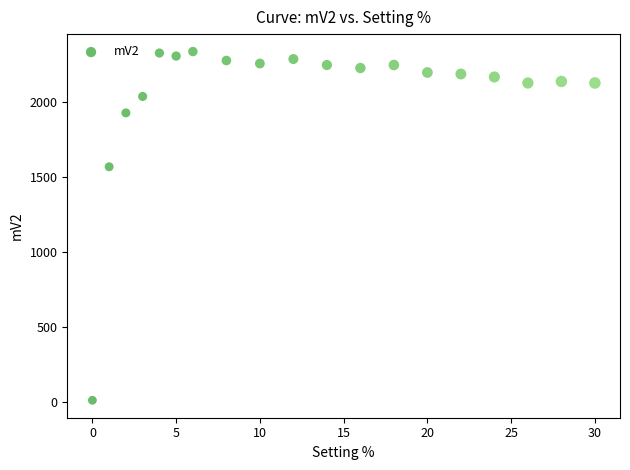

What Y value in the scatter plot is closest to 1174?

1570.0